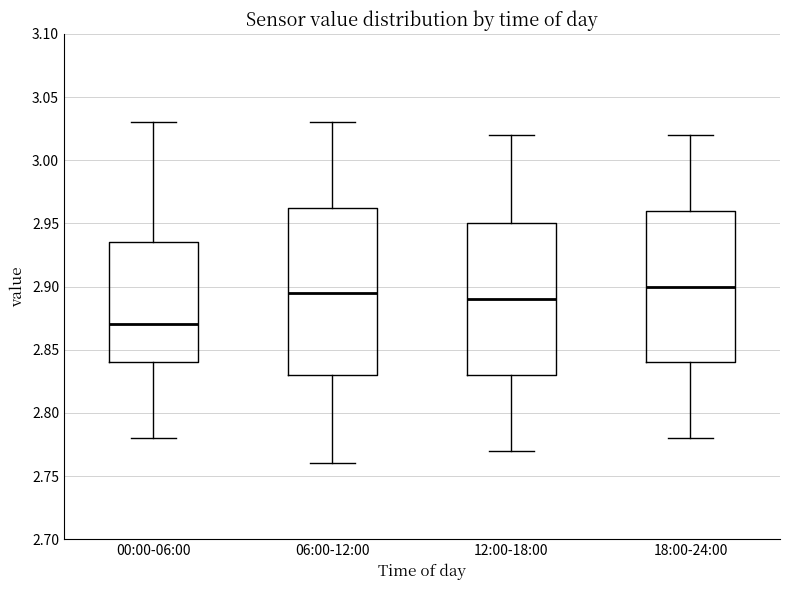

Where is the lower edge of the box for 18:00-24:00 on the y-axis? The values are not printed on the chart, so give them approximately, as read against the axis.

2.840